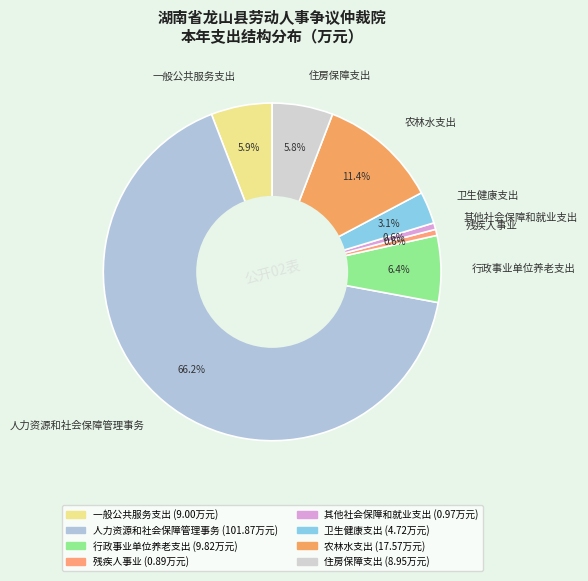

To the nearest percent, what portion does 农林水支出 represent?

11%